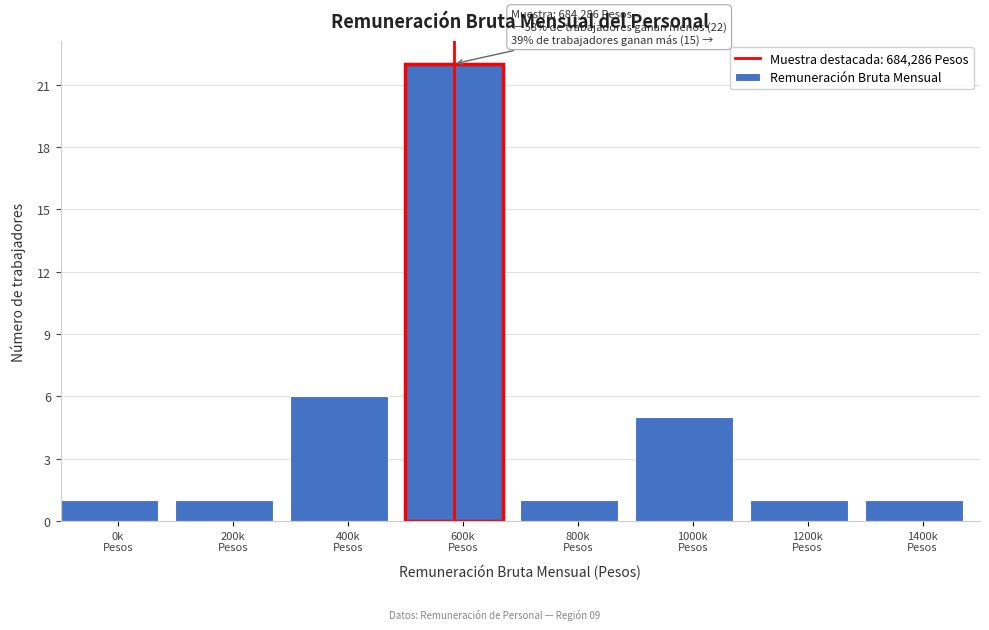

Reading left to right, transcribe all the data shown in this chart.

1	1	6	22	1	5	1	1